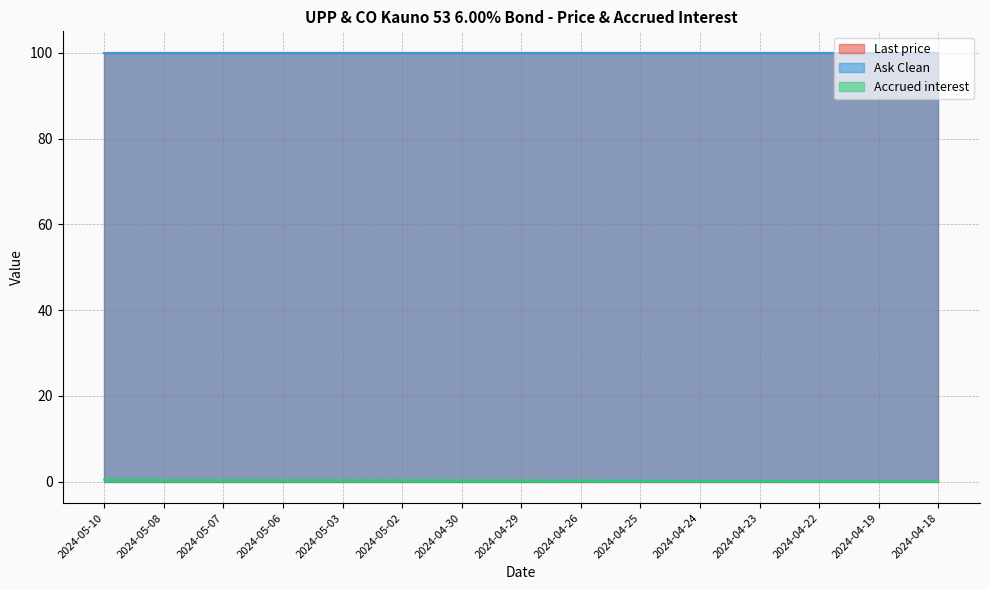

At which category is the sum across all series the highest?

2024-05-10